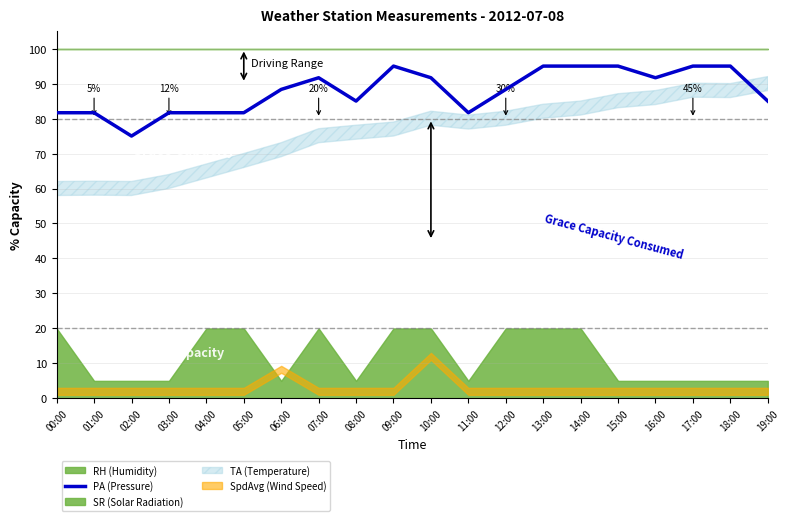

The value of PA (Pressure) at 04:00 is 81.7. True or false?

True